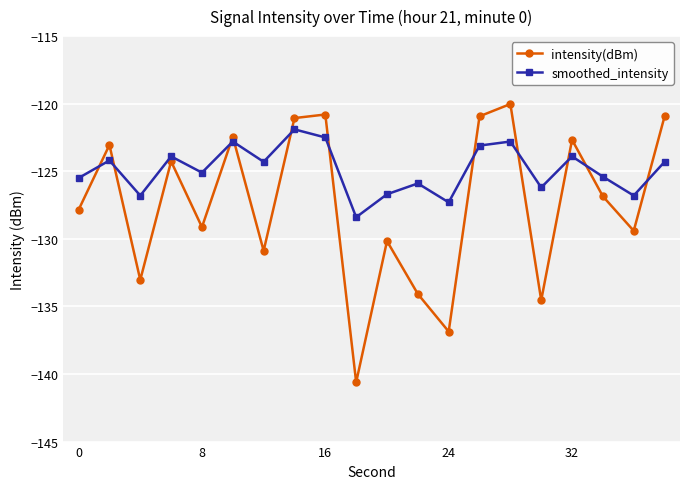

What is the value of the smoothed_intensity point at the 20th from the left?

-124.3